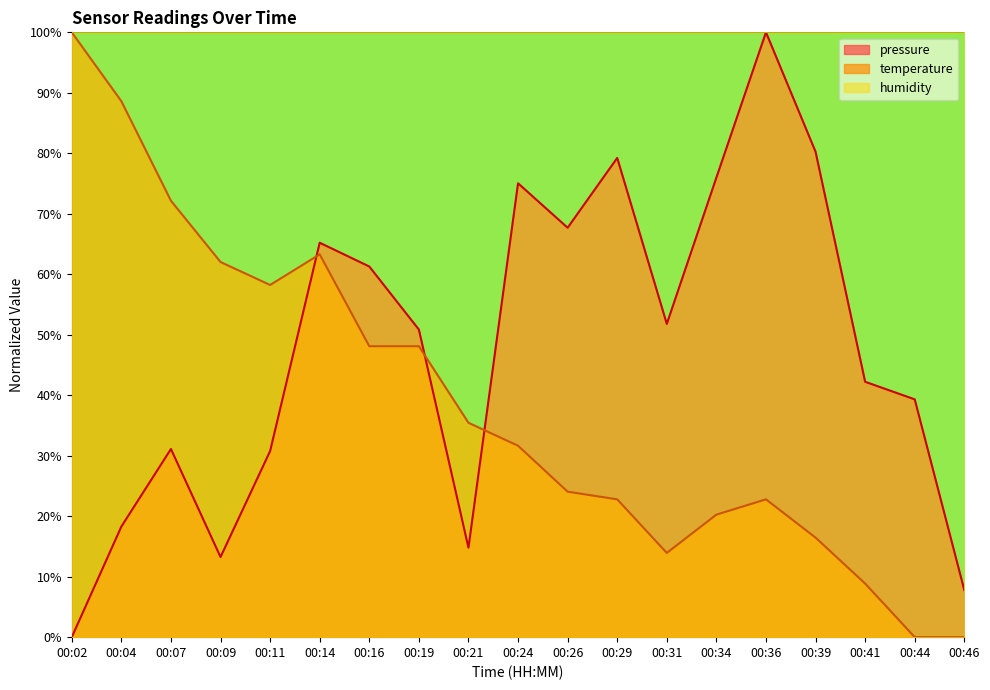

How many lines are shown in the chart?

3